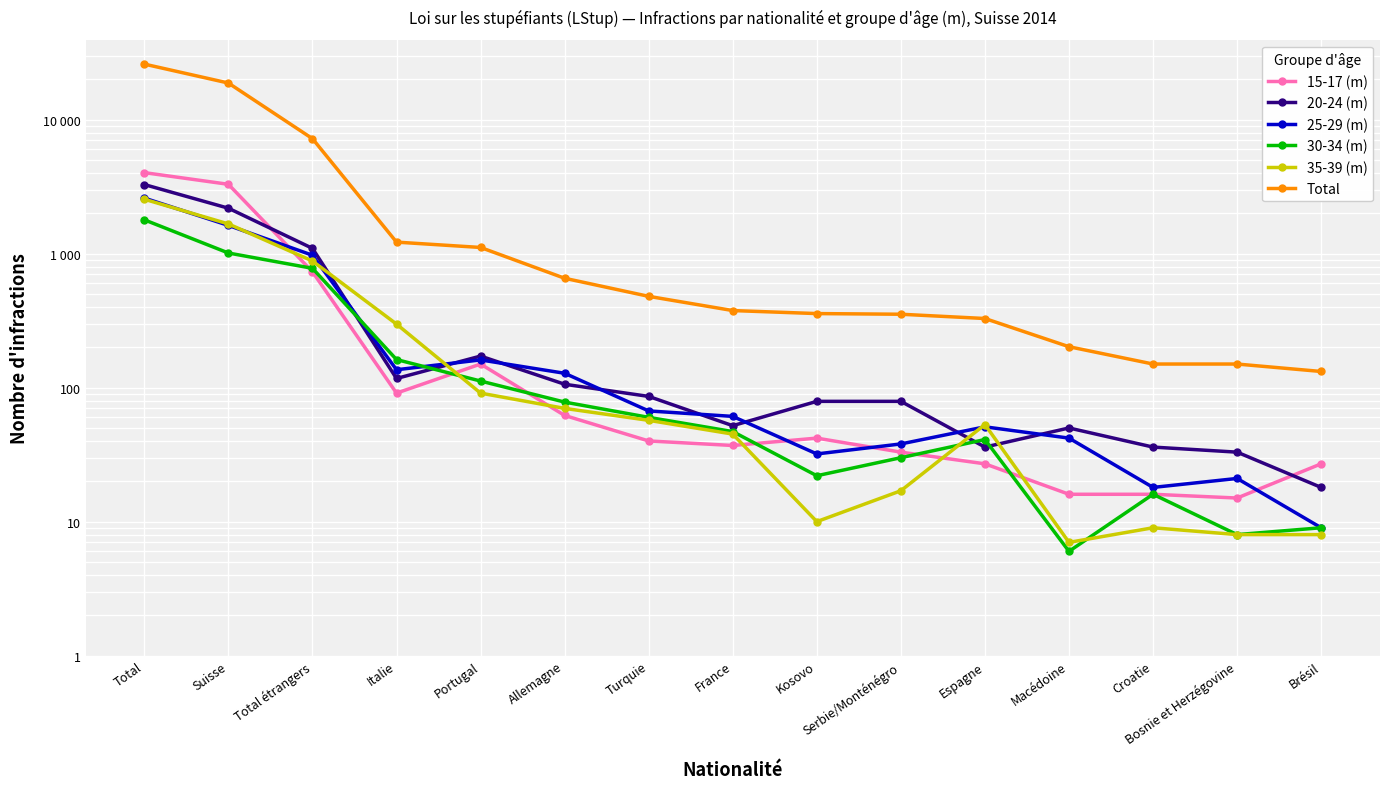

At which category does 15-17 (m) reach its first local valley?

Italie